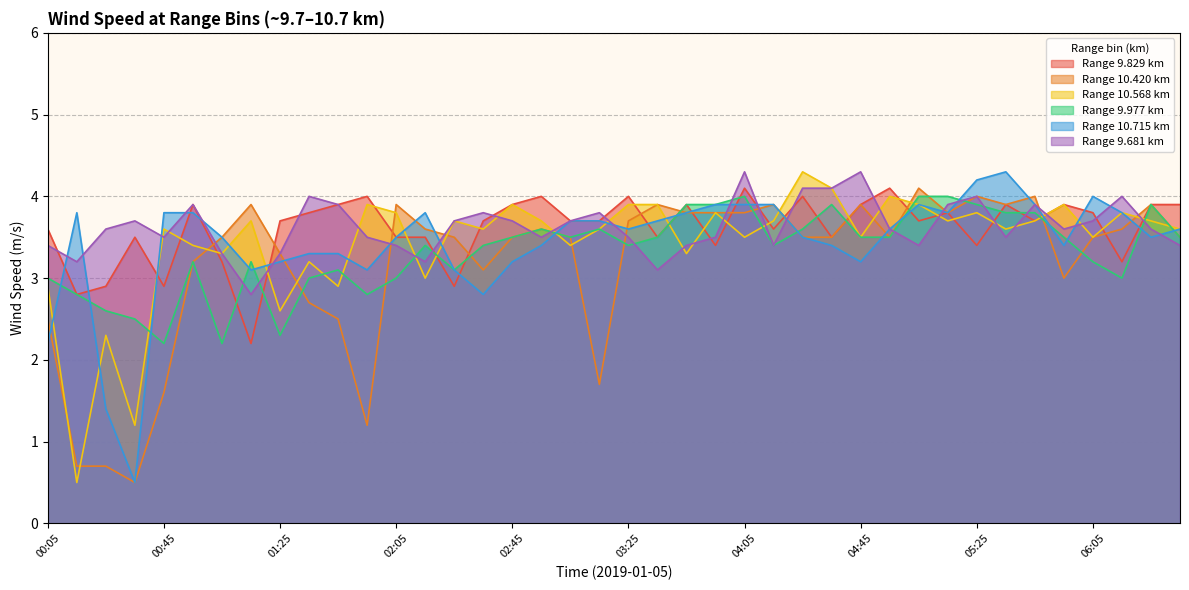

At which category does 9.681 reach its first local peak?

00:35